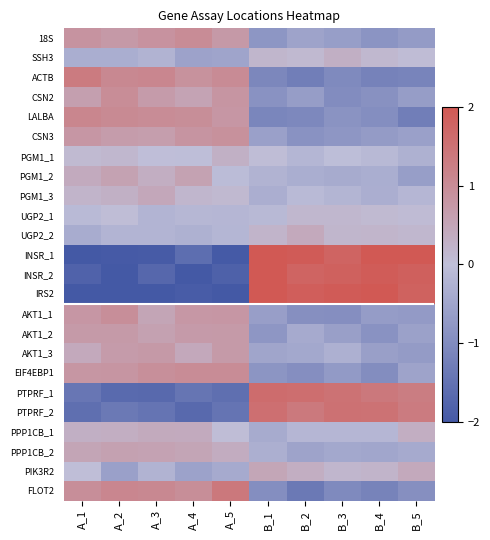

At which category is the sum across all series the highest?

A_2